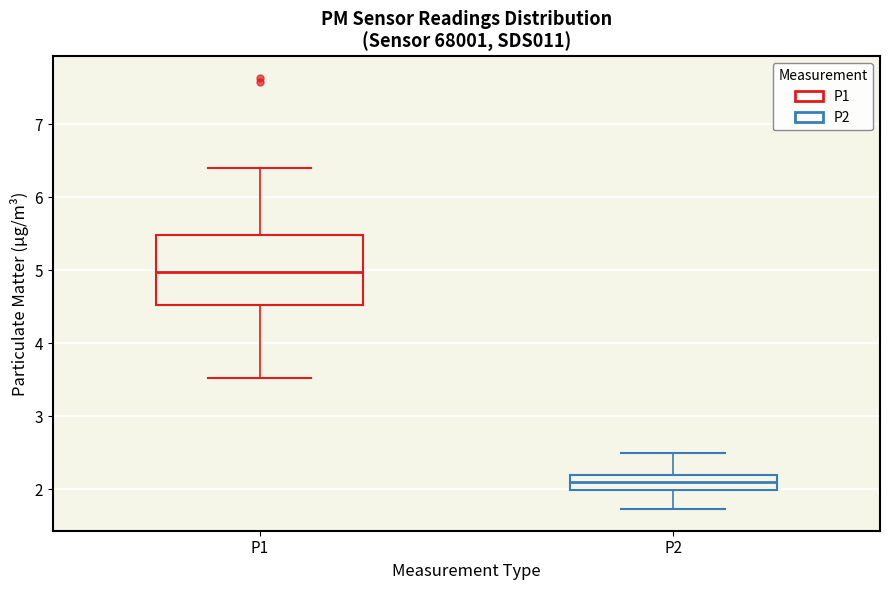

Where does the upper whisker of the box for P2 end on the y-axis? The values are not printed on the chart, so give them approximately, as read against the axis.

2.5